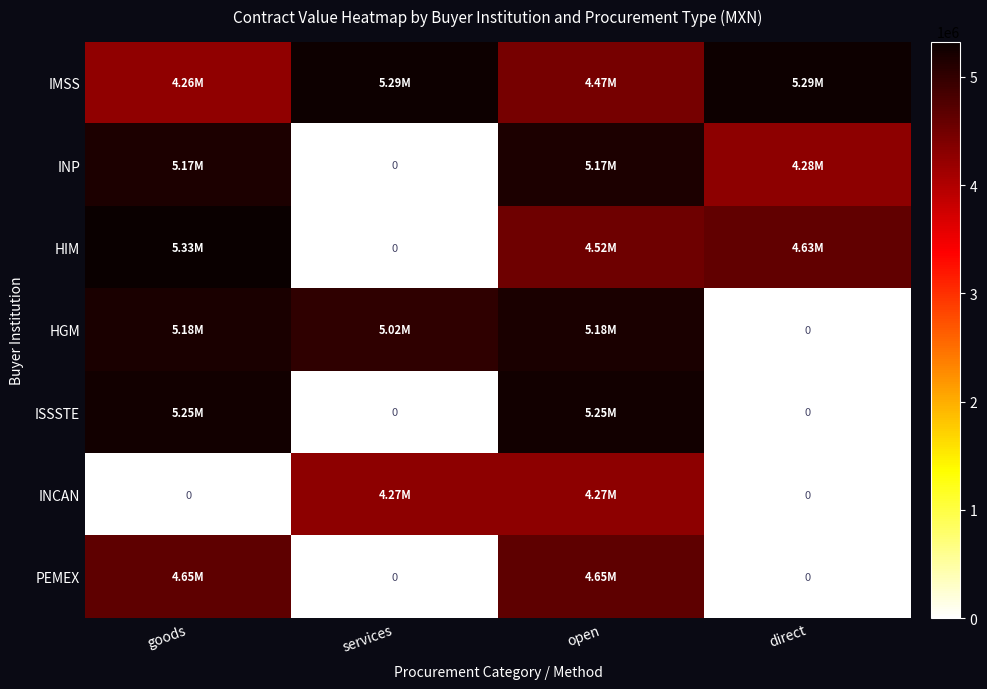

What is the greatest value displayed?

5325372.0